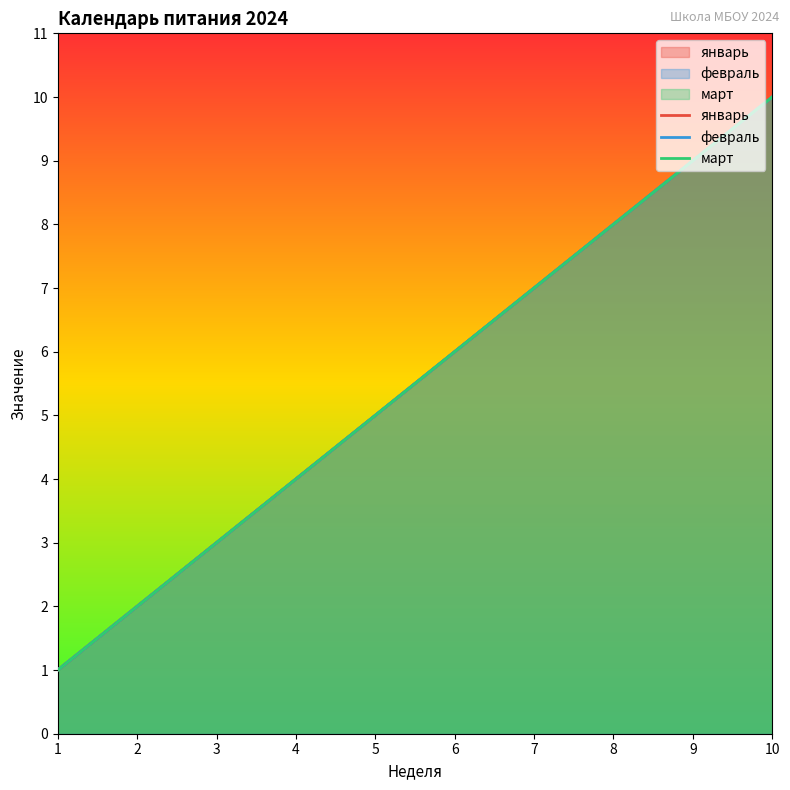

What are all the series names shown in the legend?

январь, февраль, март